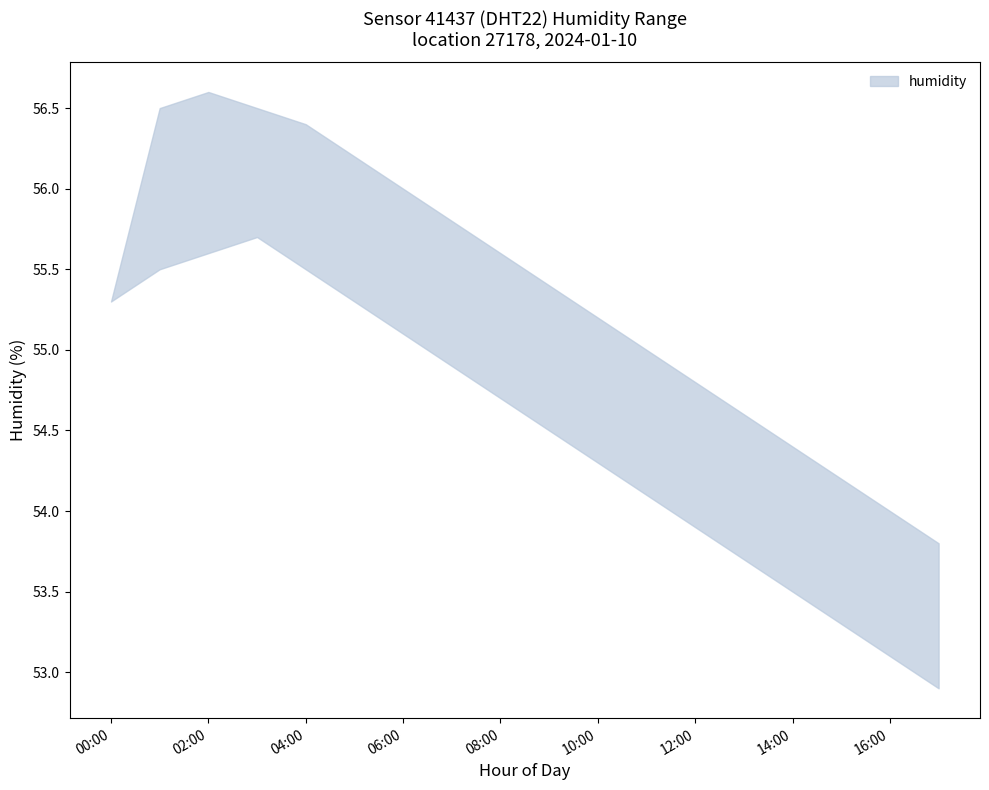

The value of humidity_upper at 04:00 is 17.7. True or false?

False